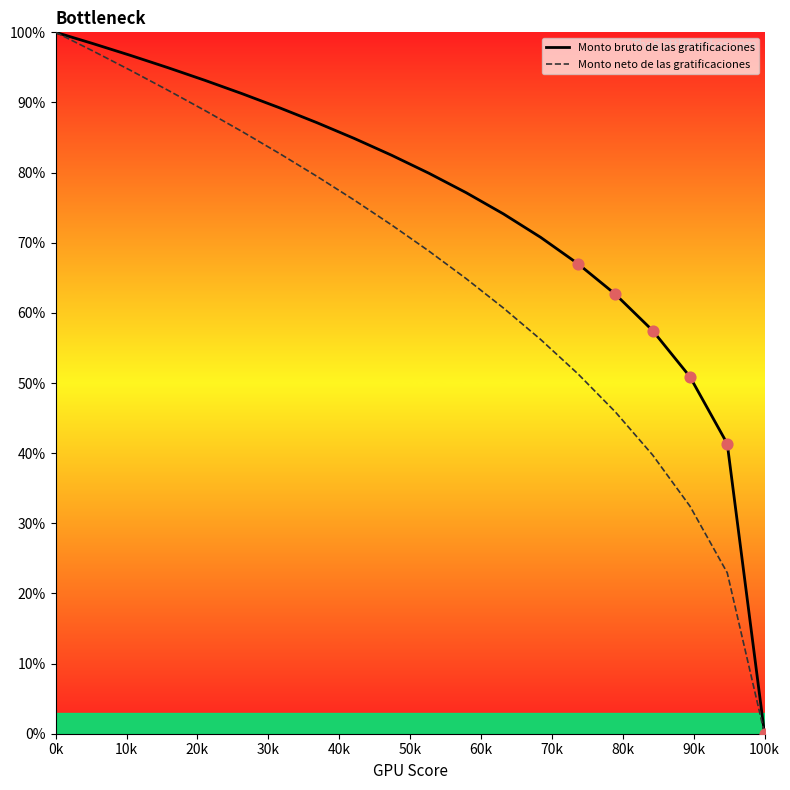

Which series has the largest total across all categories?

Monto bruto de las gratificaciones